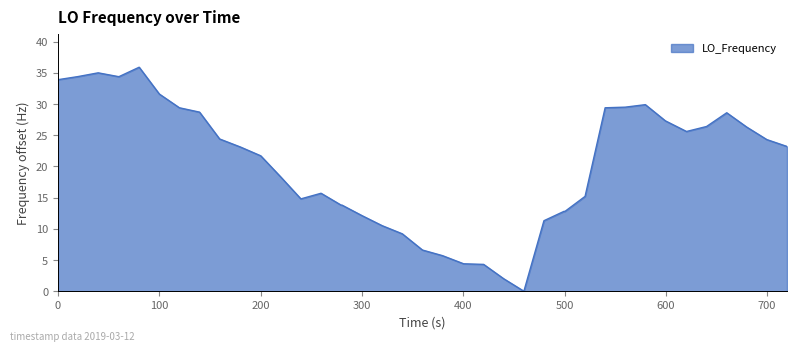

What is the difference between the maximum and minimum values?

35.9